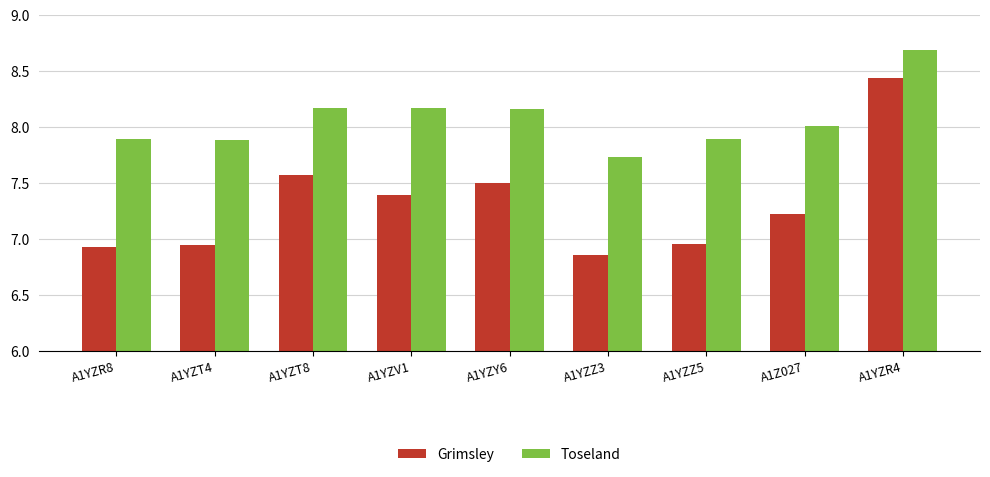

How many categories are shown in the chart?

9